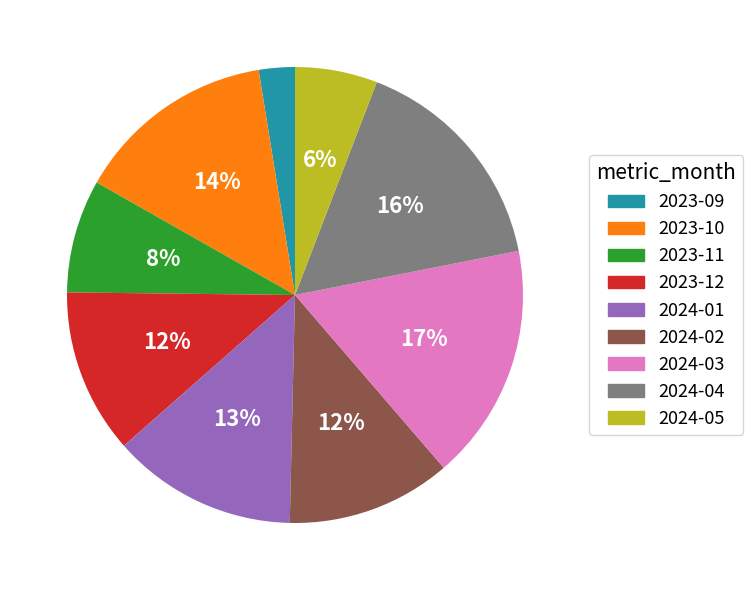

To the nearest percent, what percentage of the pie is 2023-09?

3%